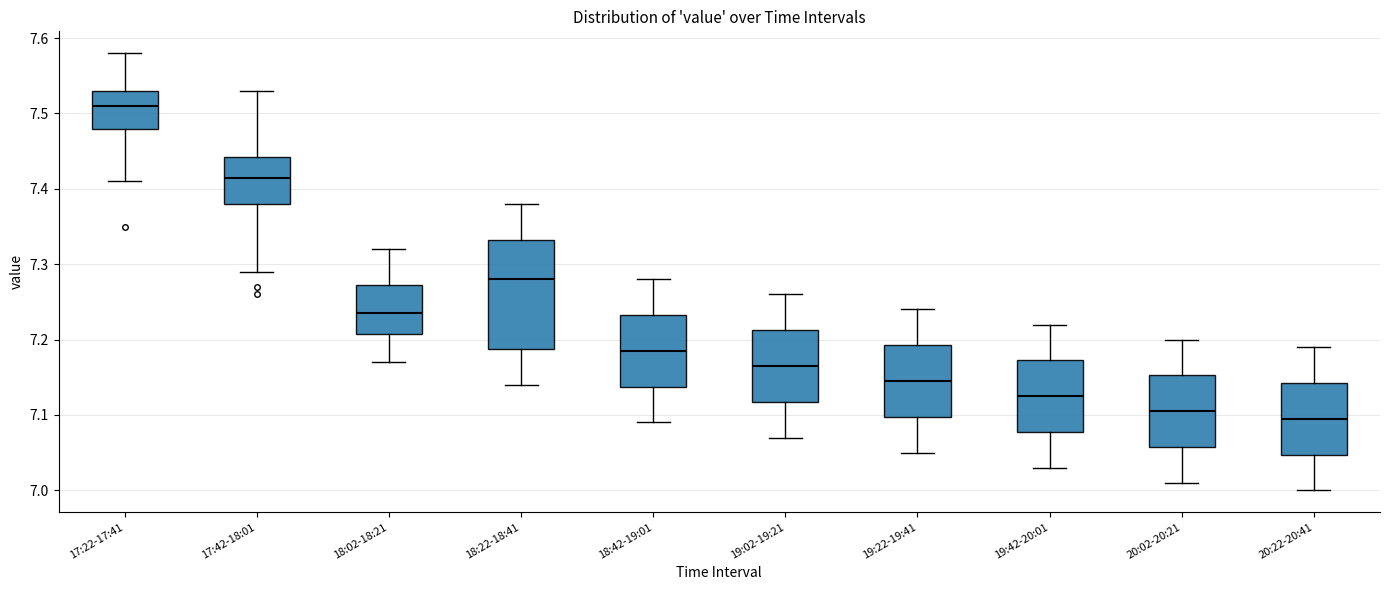

Which box's median line is the lowest?

20:22-20:41